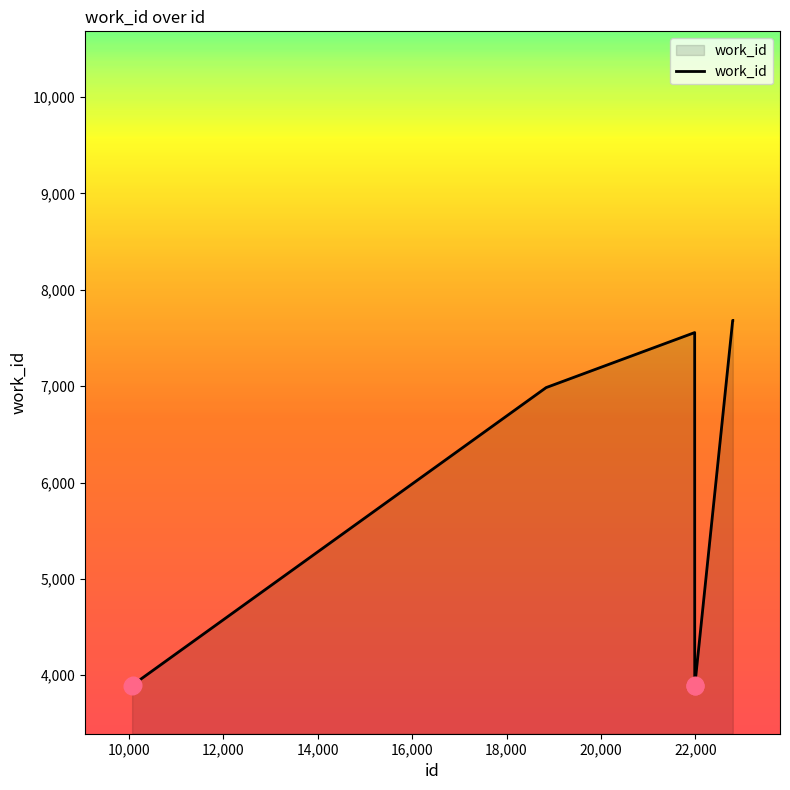

What is the greatest value displayed?

7682